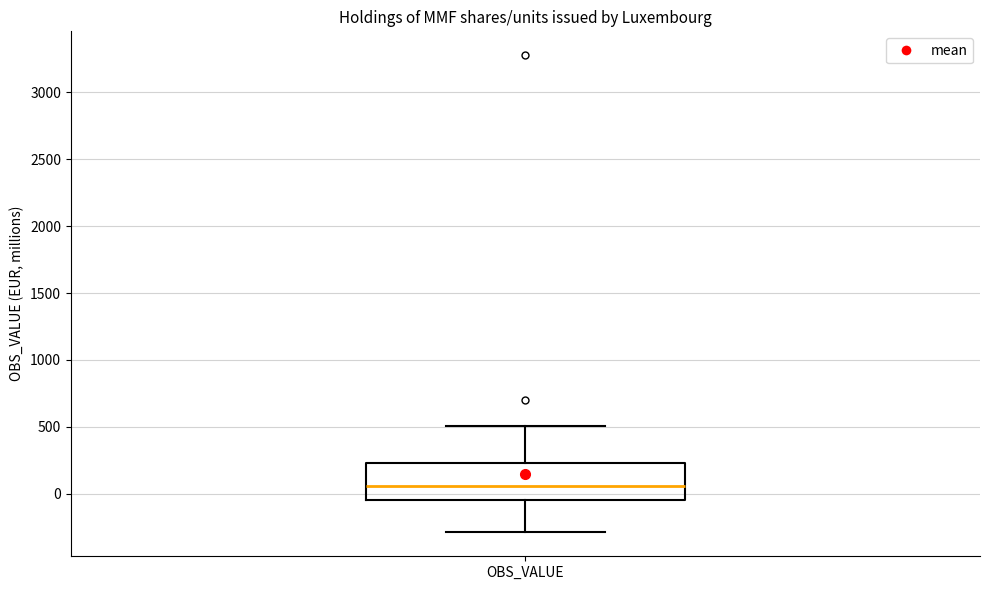

Transcribe this box plot: give where the median line is, the range the box spans, and where the two whiskers end, as read against the y-axis. The values are not printed on the chart, so give them approximately, as read against the axis.

median 50, box -50 to 250, whiskers -300 to 500